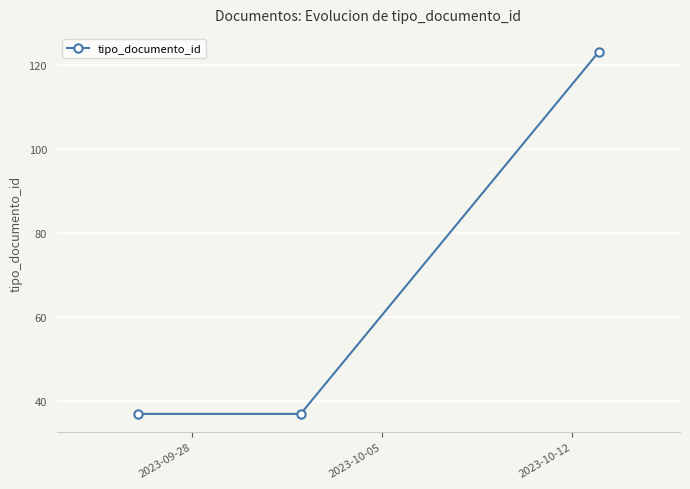

What is the difference between the maximum and minimum values?

86